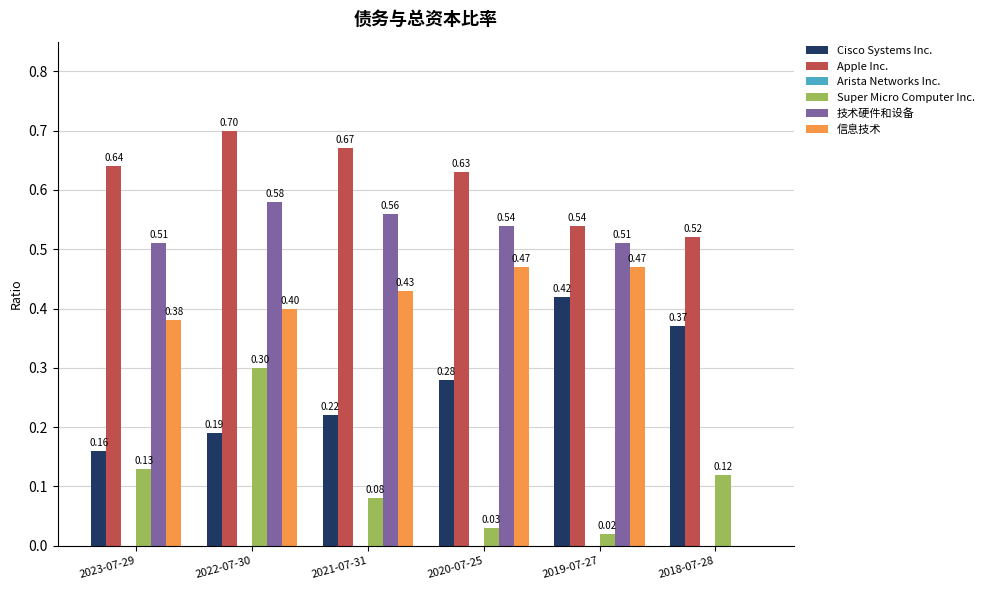

Which series changed the most between 2020-07-25 and 2019-07-27?

Cisco Systems Inc.